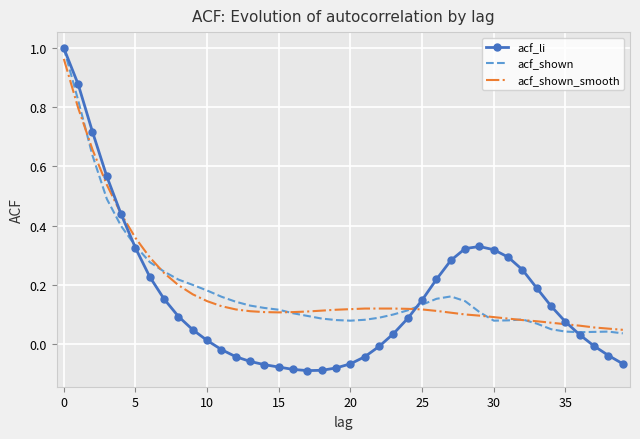

Which series has the widest spread of values?

acf_li